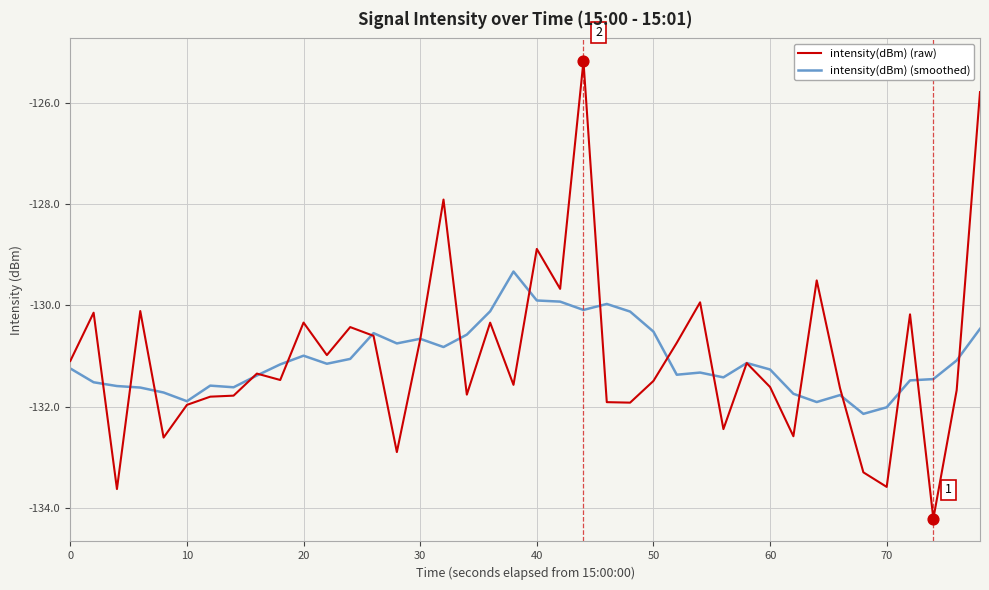

Which series has the largest range (max minus min)?

intensity(dBm) (raw)